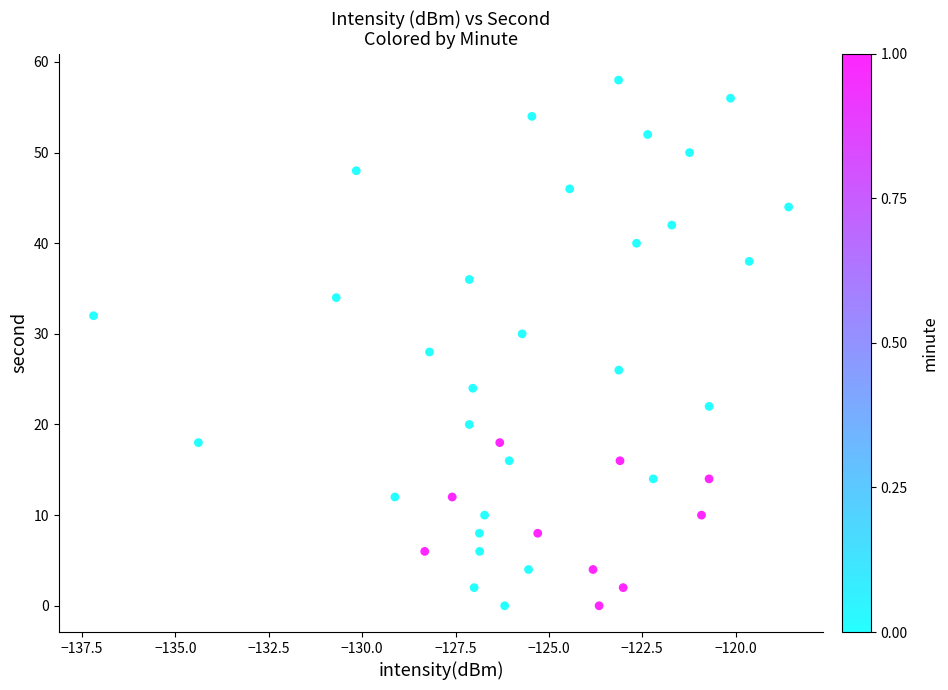

What is the range of Y values (max minus min)?

58